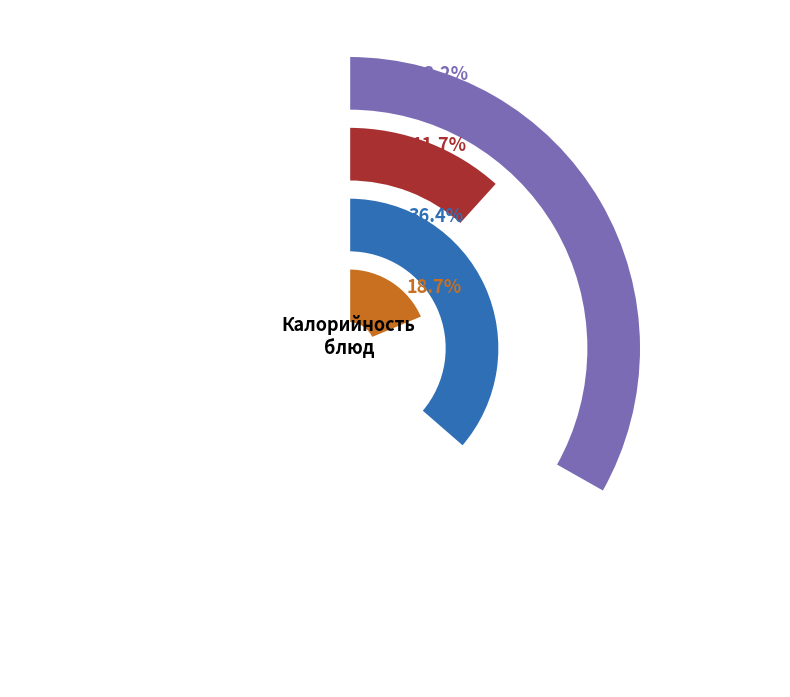

What is the smallest slice in the pie chart?

Салат из свежих помидоров и огурцов